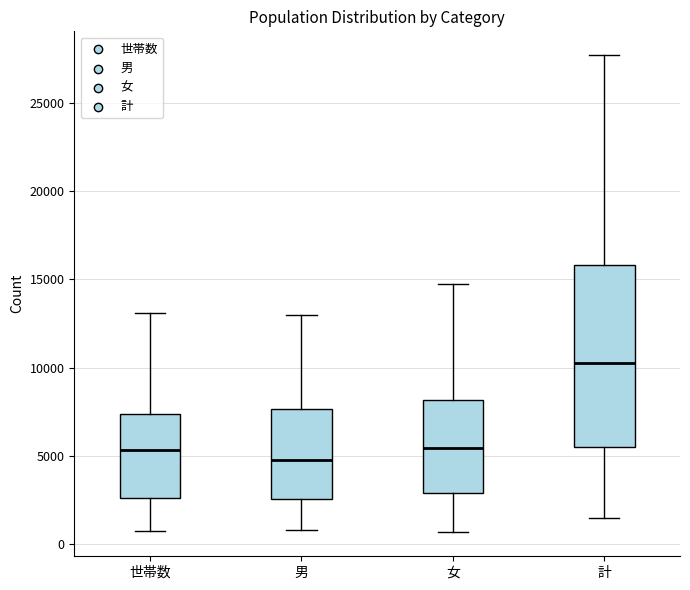

Comparing the boxes themselves (not the whiskers), which one is the tallest?

計